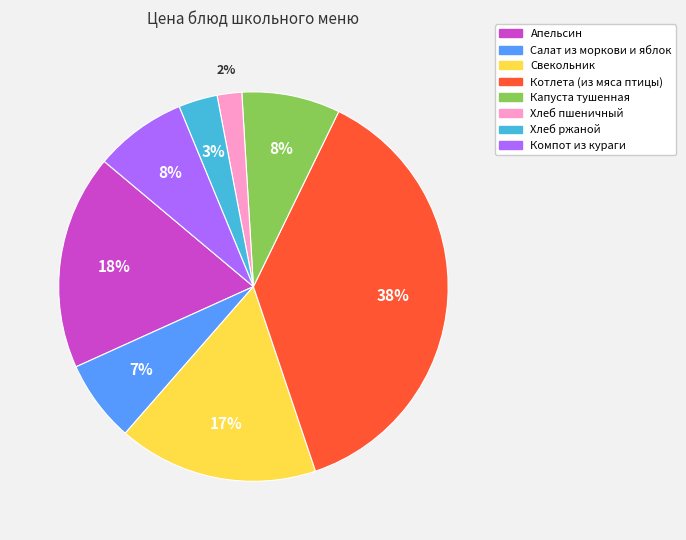

Which category has the biggest portion of the pie?

Котлета (из мяса птицы)